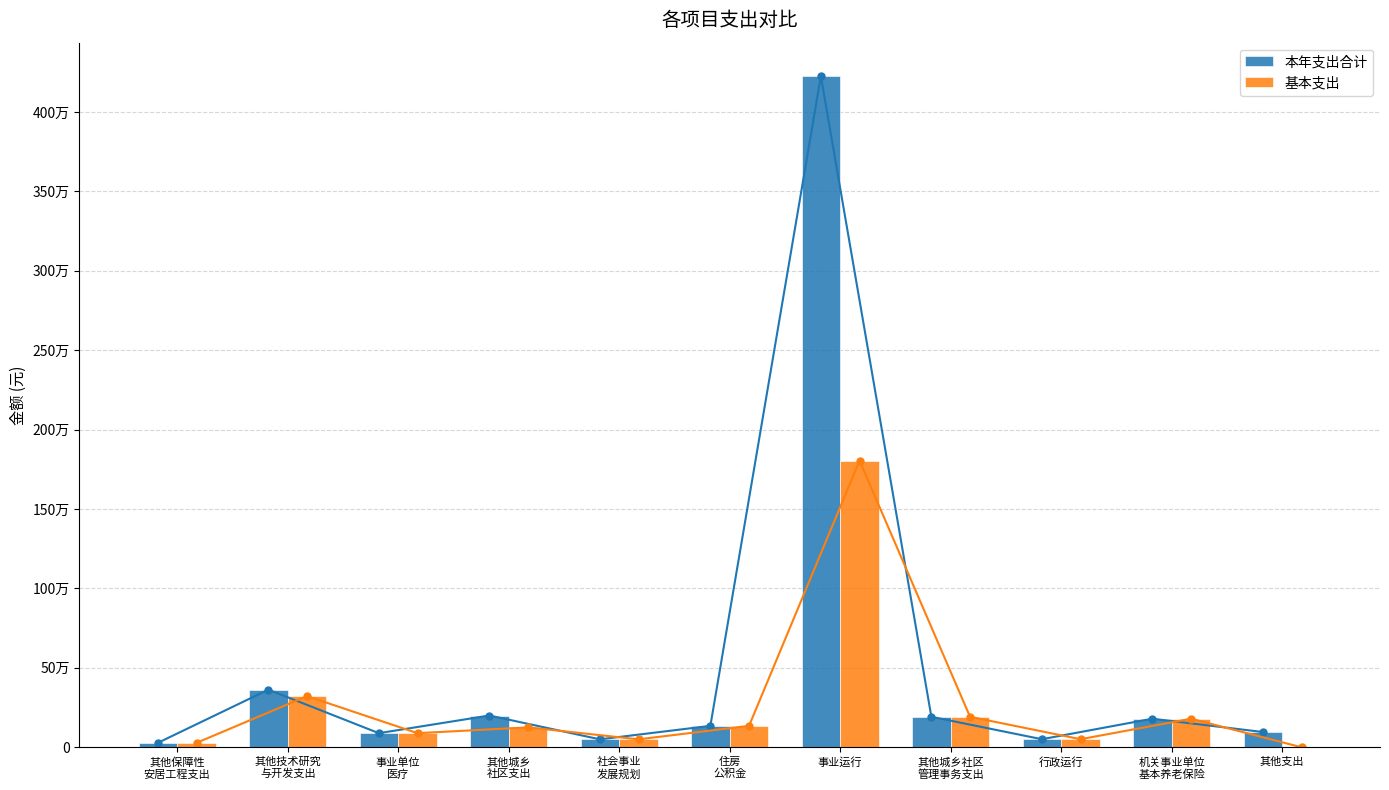

How many values in the 基本支出 series are below 125349?

5